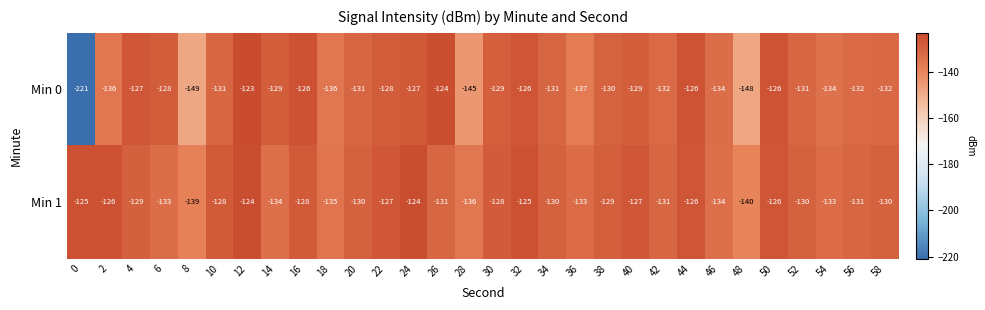

What is the sum of the Min 0 values at 38 and 40?

-259